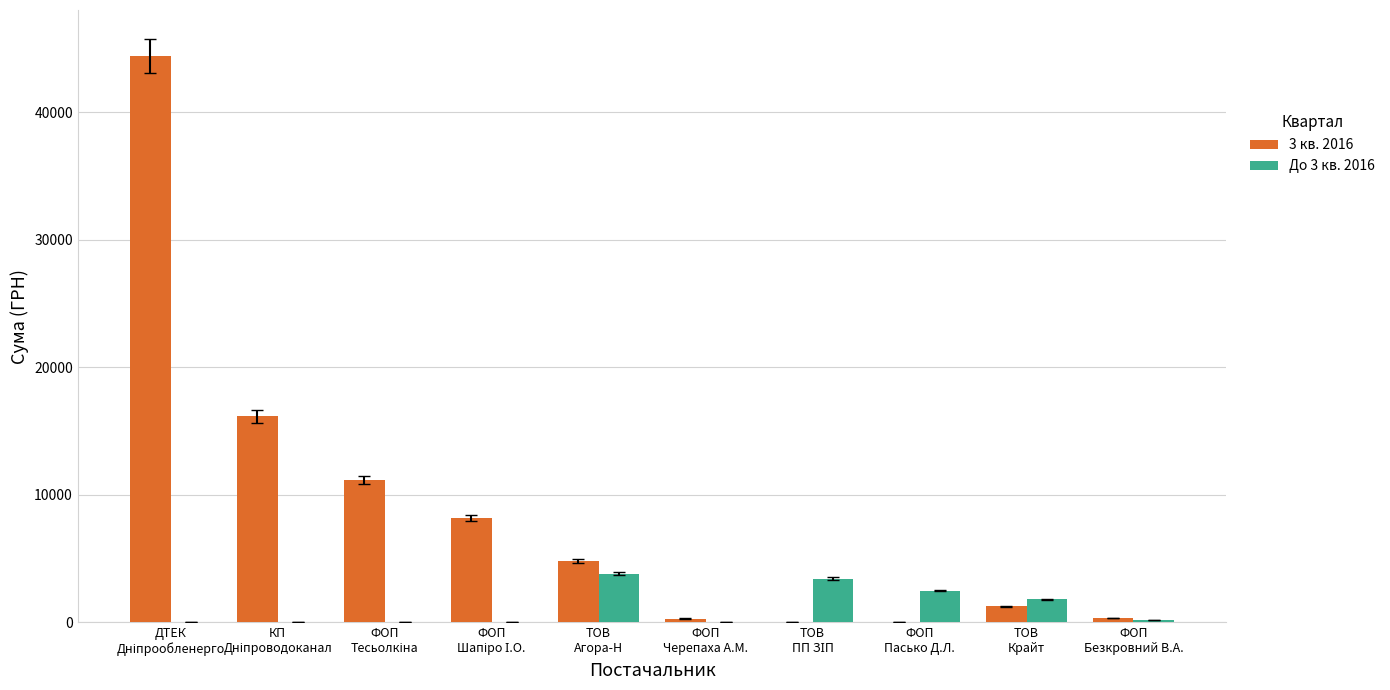

Which series has the largest total across all categories?

3 кв. 2016